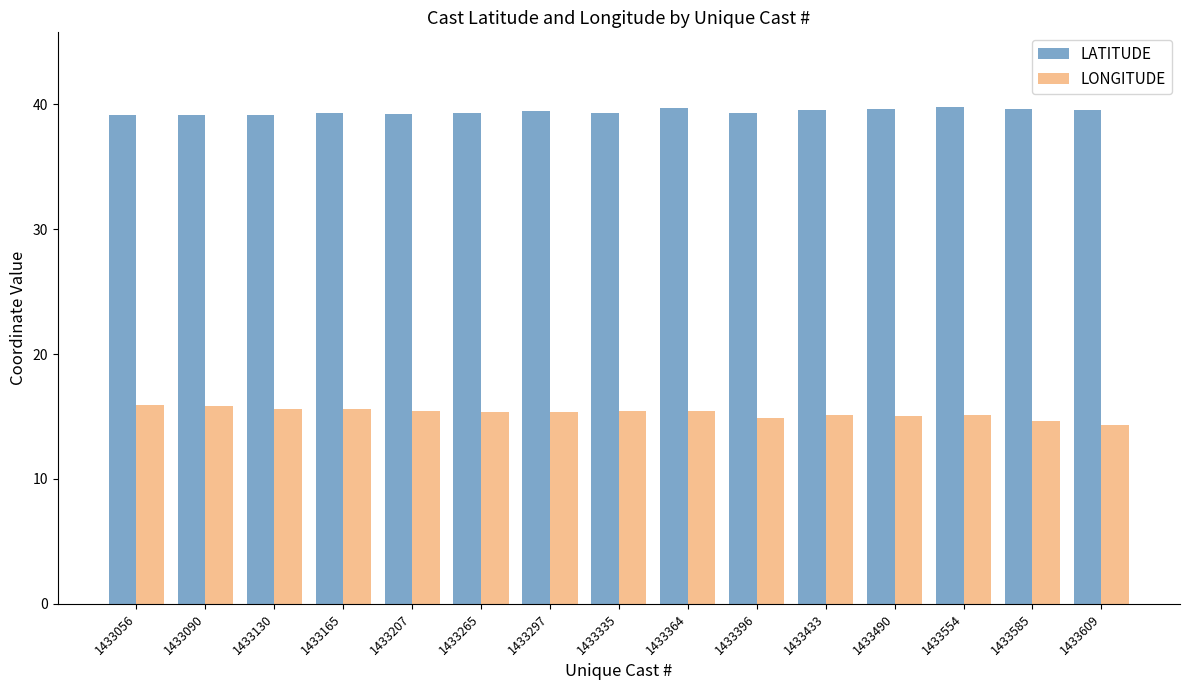

What is the minimum value for LATITUDE?

39.1